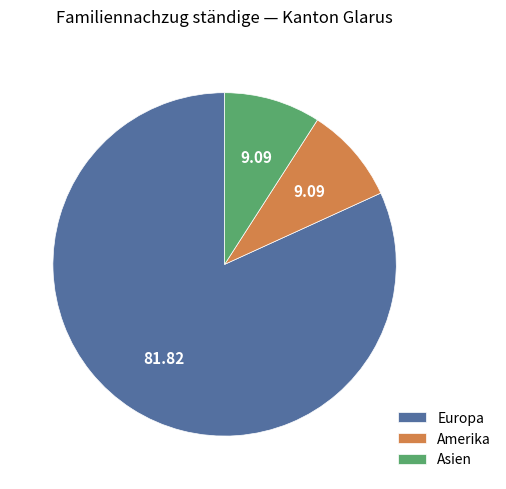

Combined, do Amerika and Europa account for over 50%?

Yes